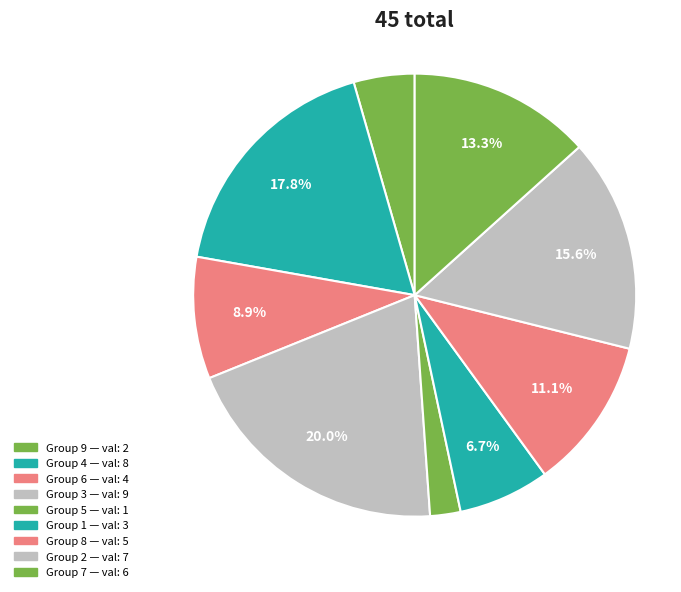

Which category has the biggest portion of the pie?

3